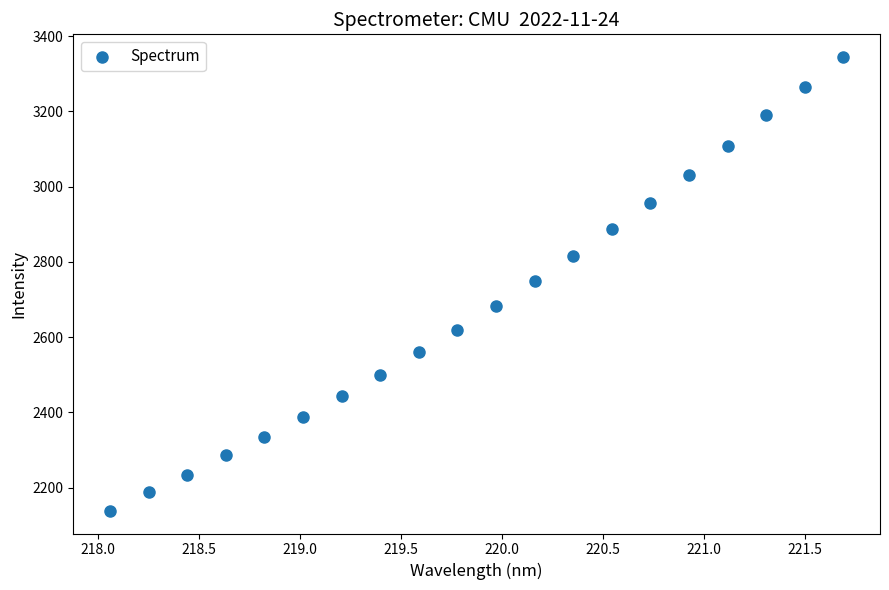

What is the range of Y values (max minus min)?

1205.5